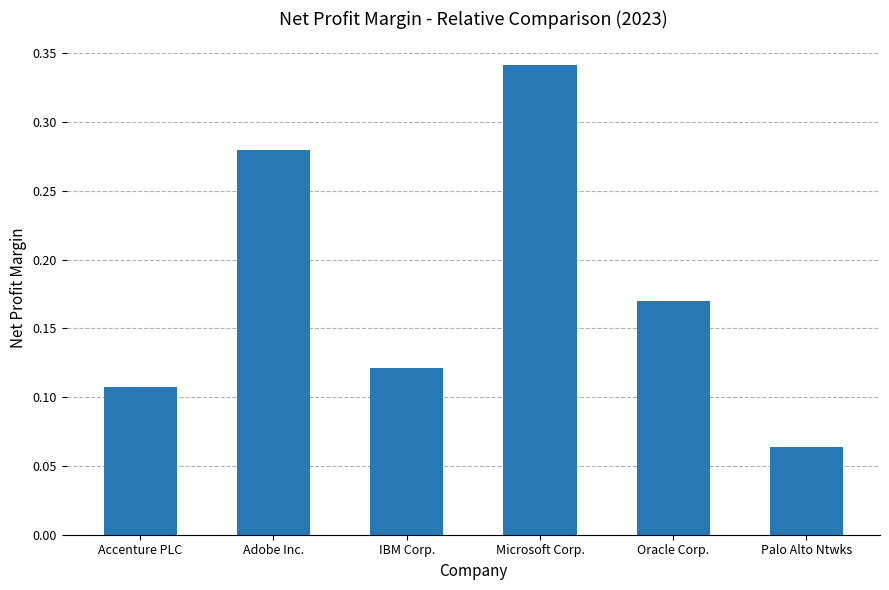

What is the sum of all values?

1.1